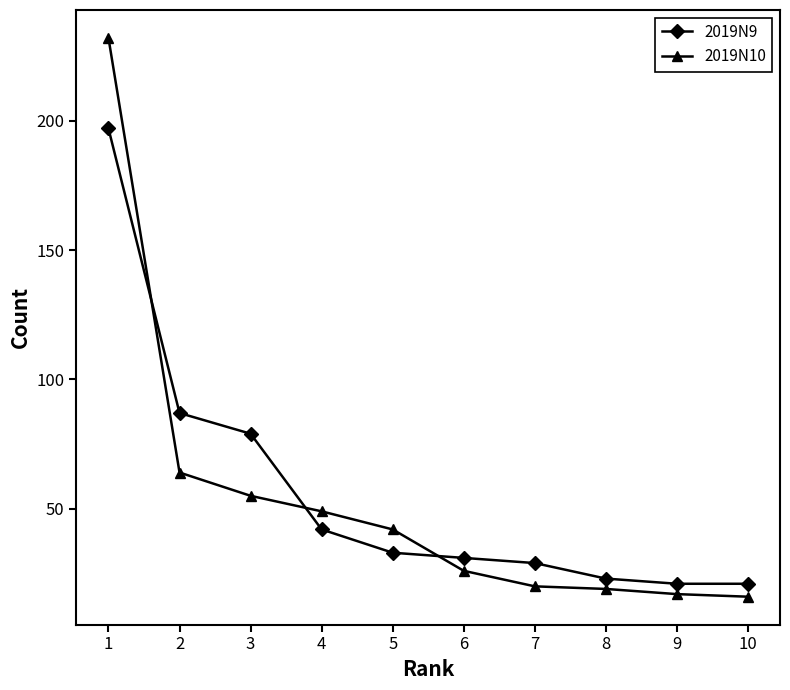

Count the number of categories in the chart.

10